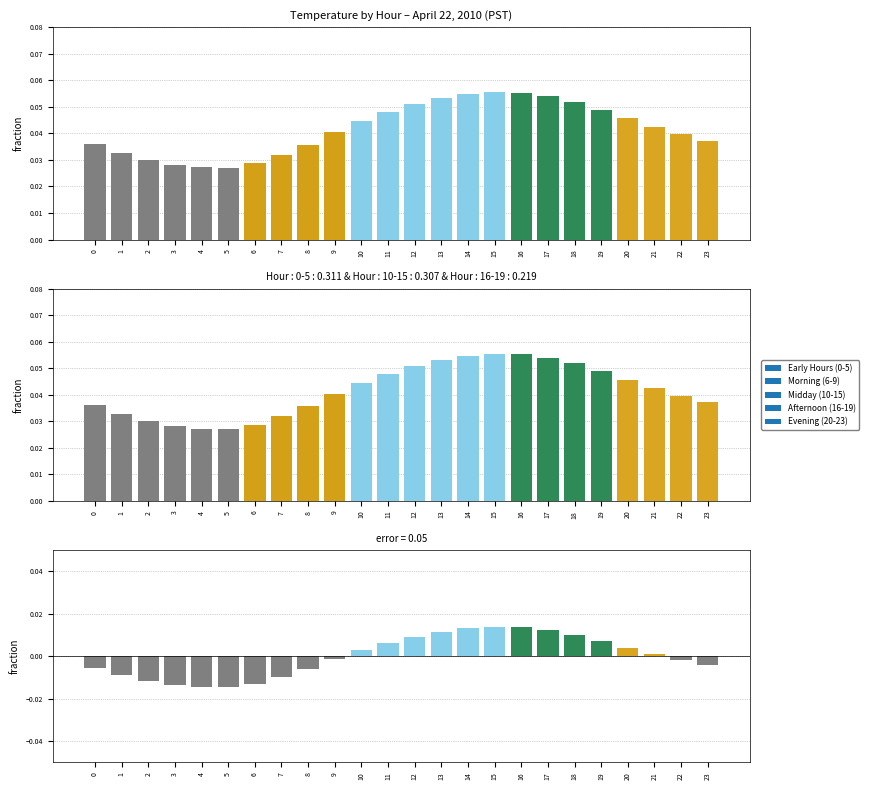

At which label is the value closest to 0?

21